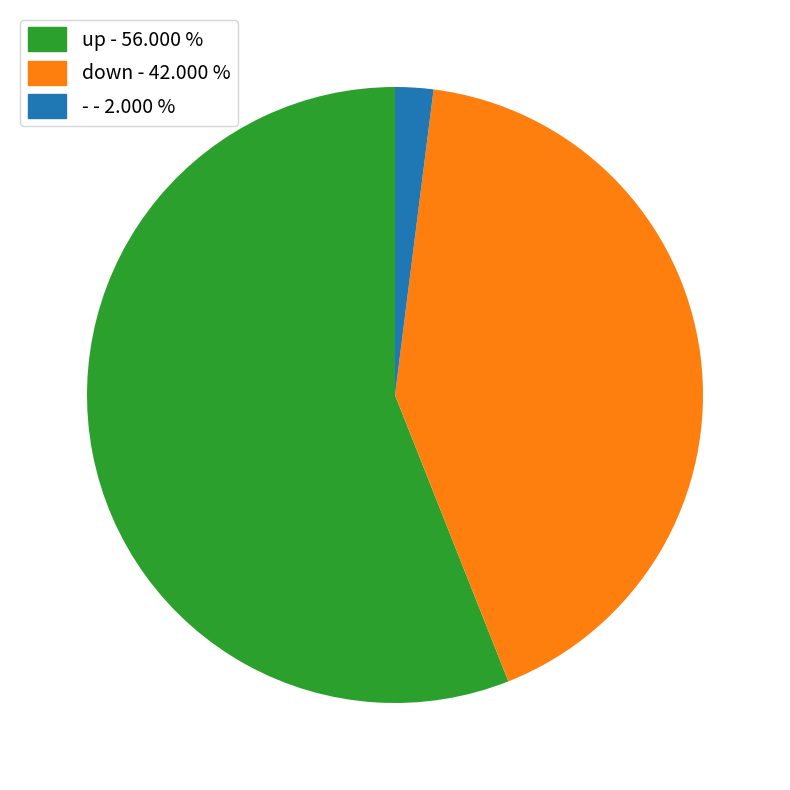

Rank the categories by value from lowest to highest.

-, down, up